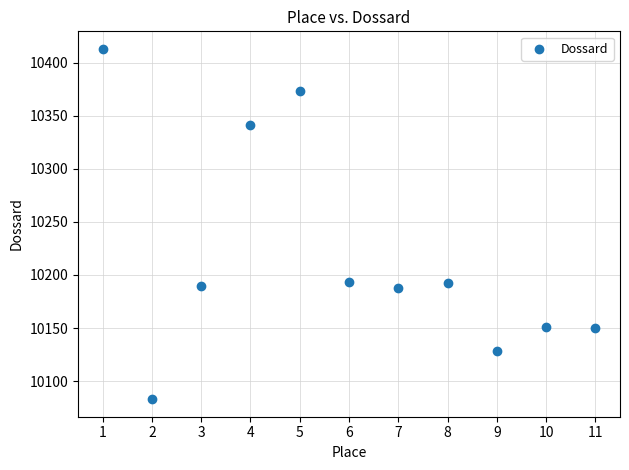

What is the range of X values (max minus min)?

10